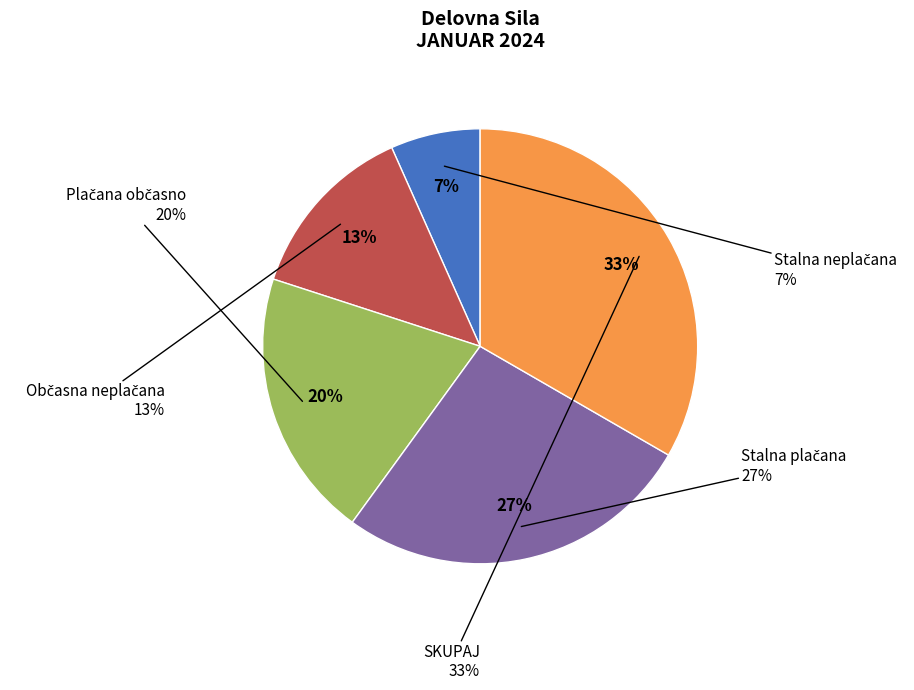

How much of the chart is everything except Stalna plačana?

73.3%